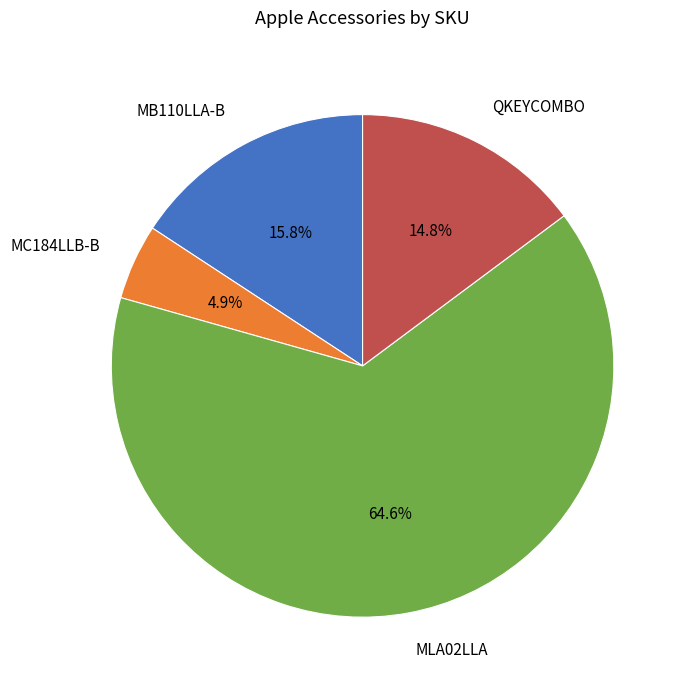

To the nearest percent, what portion does MLA02LLA represent?

65%